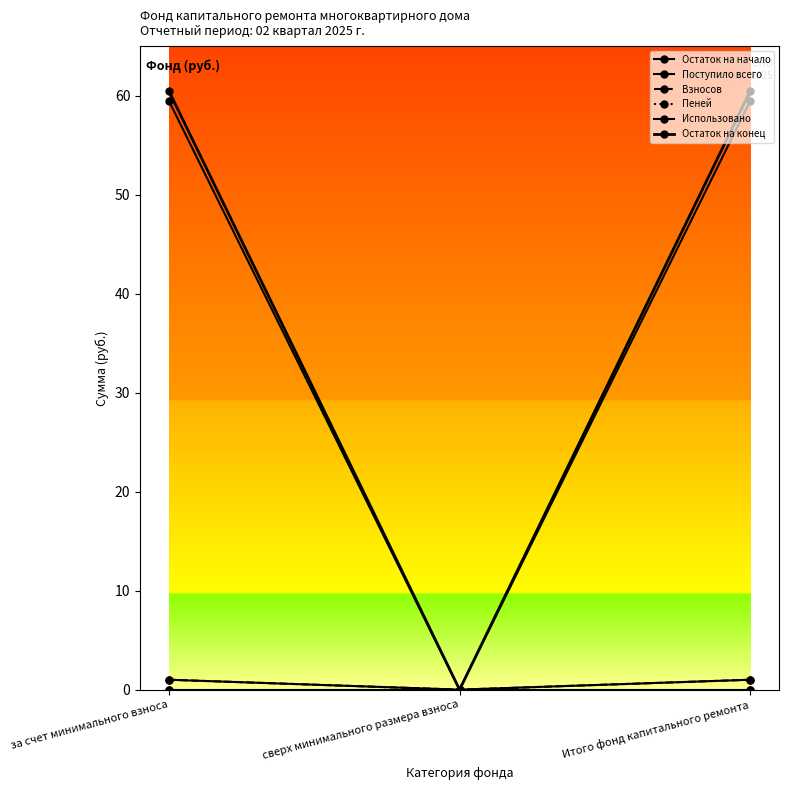

Is this an area chart (filled region under the line)?

No